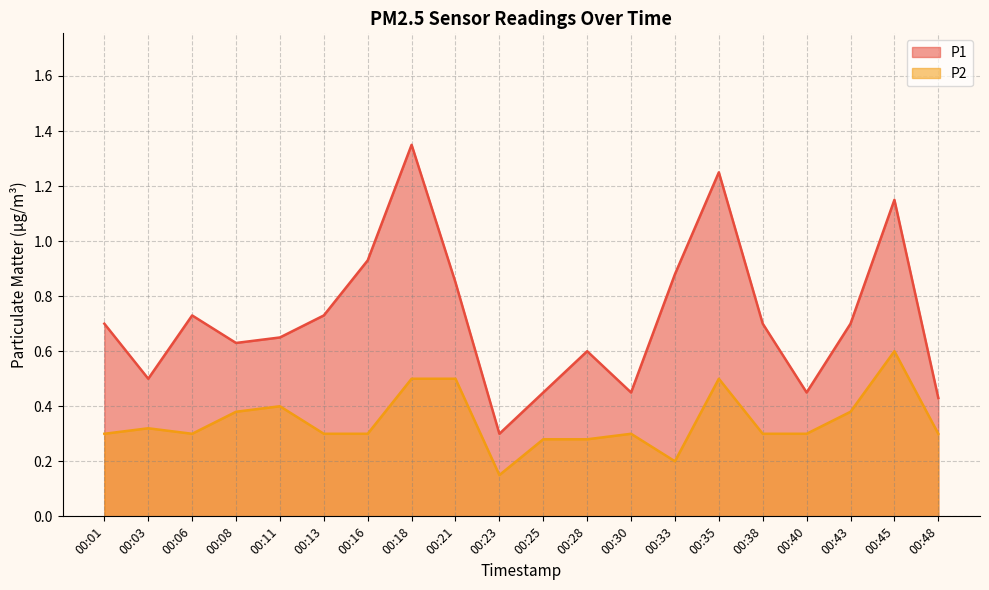

True or false: P2 and P1 cross at least once.

False